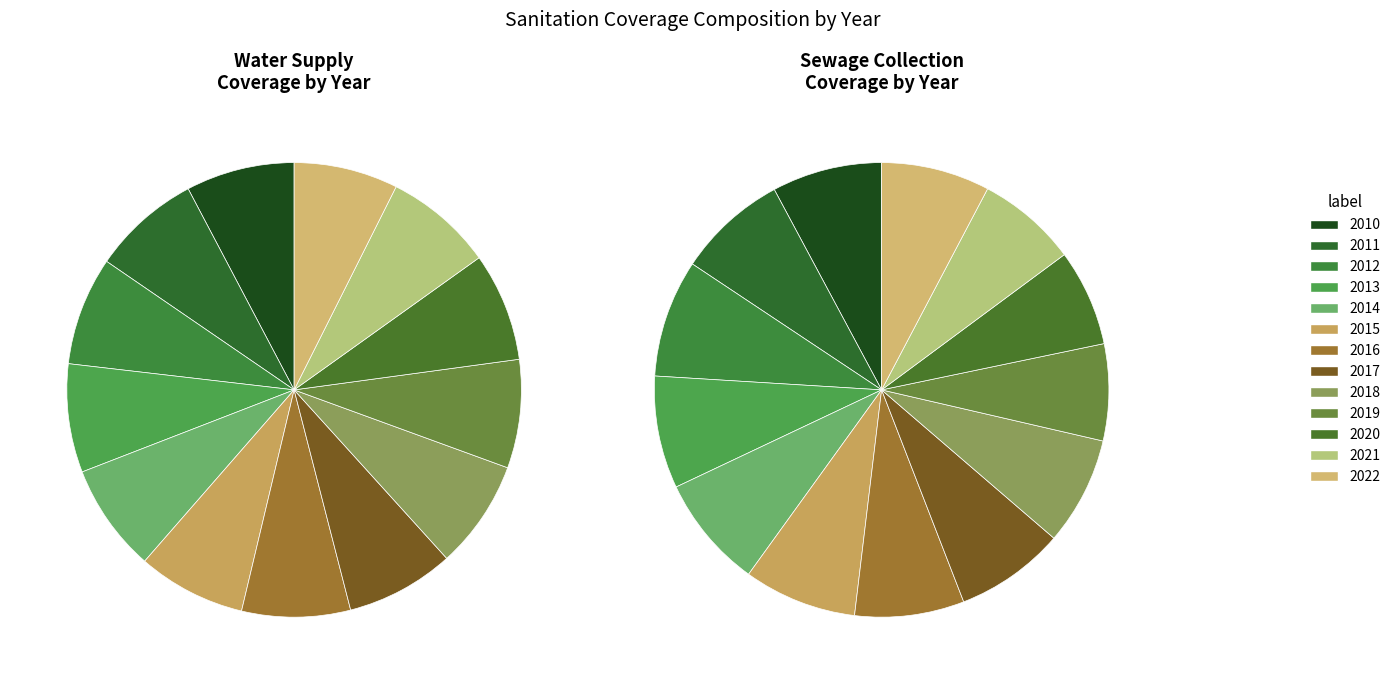

Combined, what portion of the pie is 2013 and 2012?

15.4%